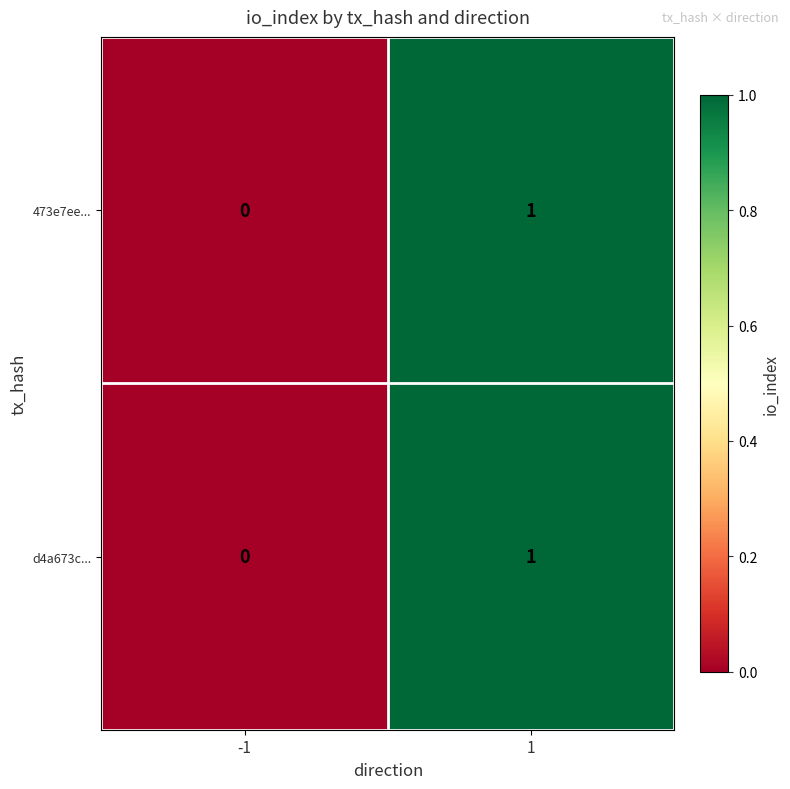

Is the value of d4a673c... at -1 greater than the value of 473e7ee... at 1?

No